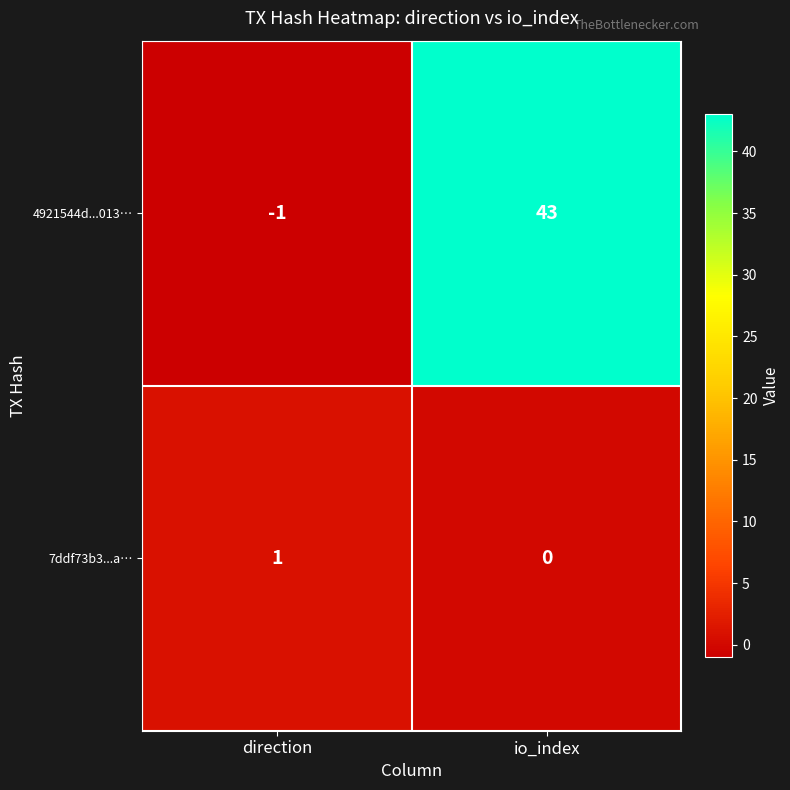

True or false: 4921544d...013… has a value of -2 at direction.

False